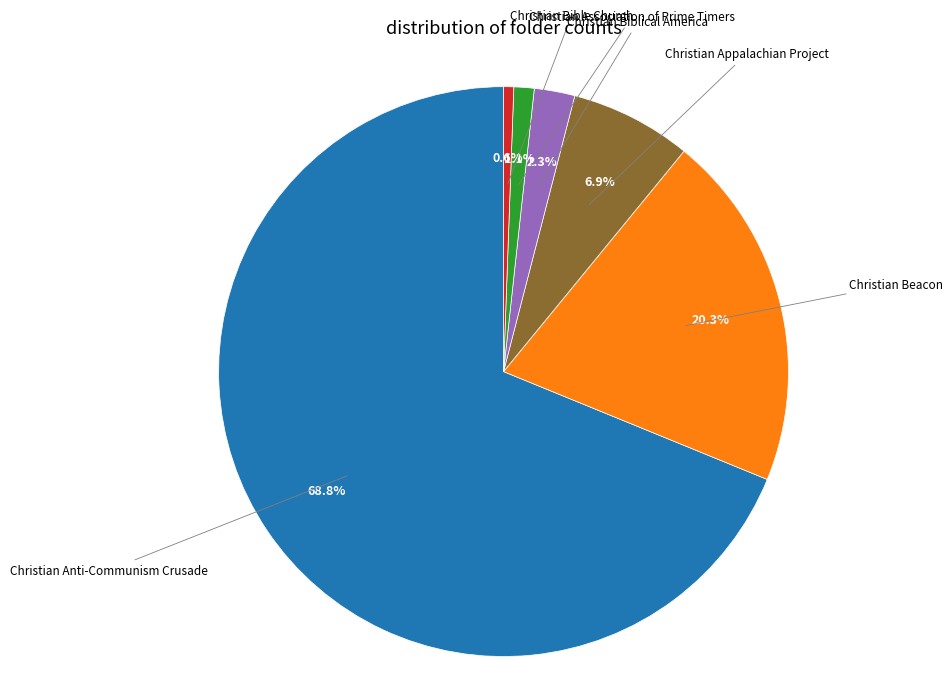

To the nearest percent, what is the average slice percentage?

17%